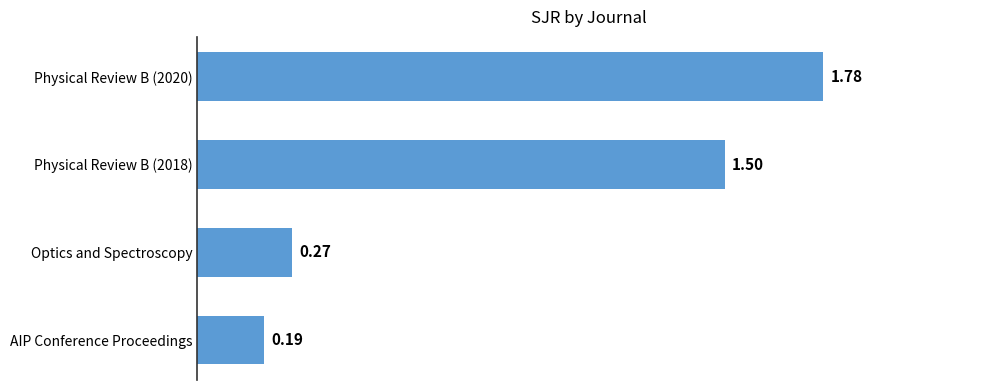

How many bars are there in total?

4